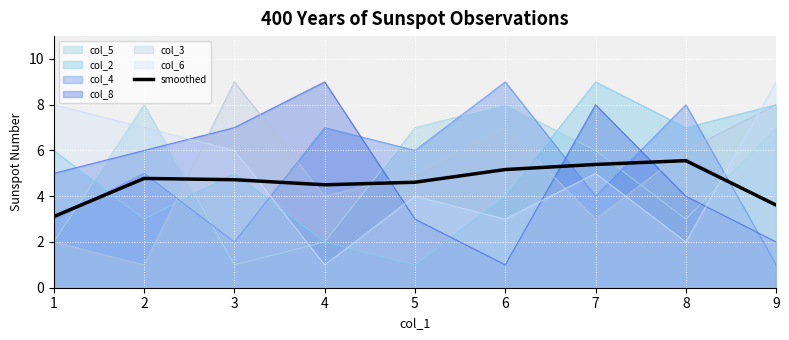

True or false: there are more than 0 points higher than both neighbors.

True